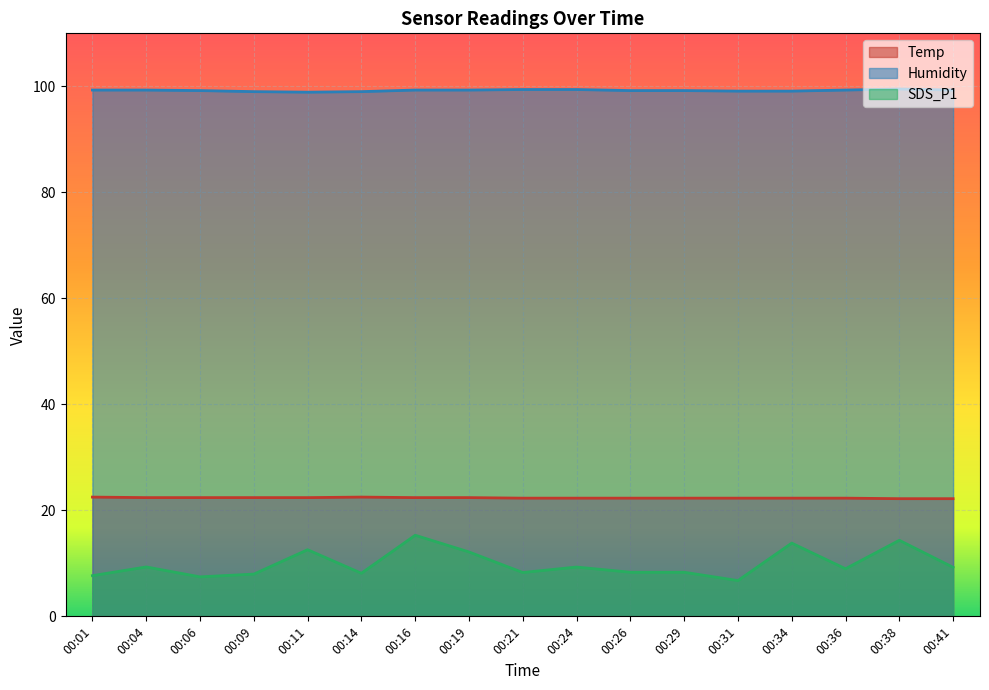

How many series are shown in this chart?

3